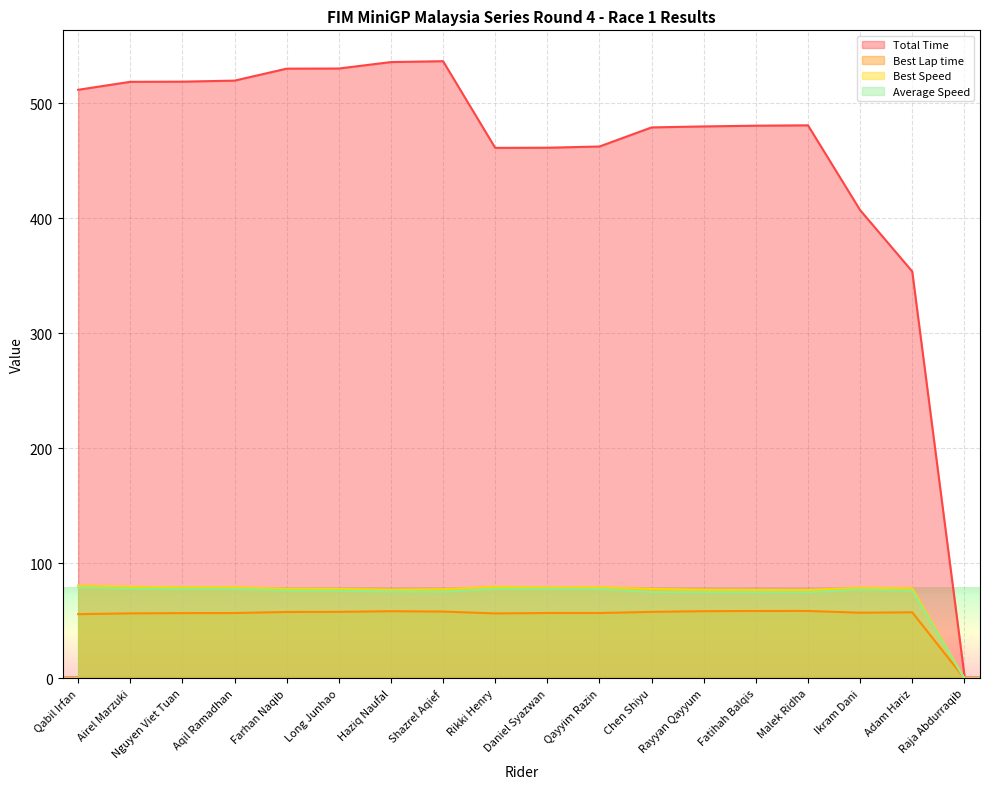

Which series changed the most between Chen Shiyu and Rayyan Qayyum?

Total Time